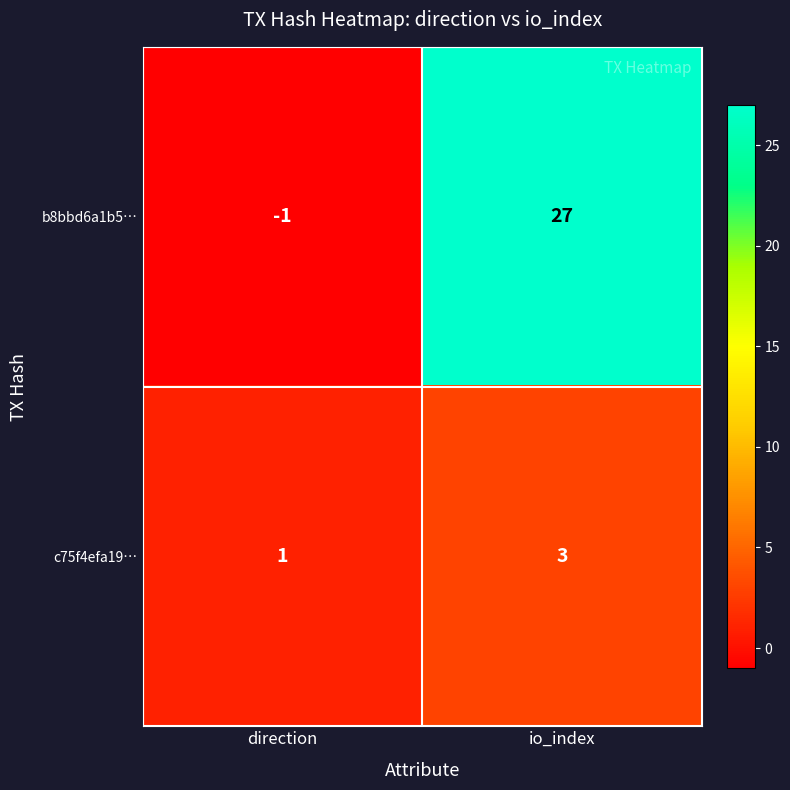

At io_index, list the series in order from largest to smallest.

b8bbd6a1b5…, c75f4efa19…